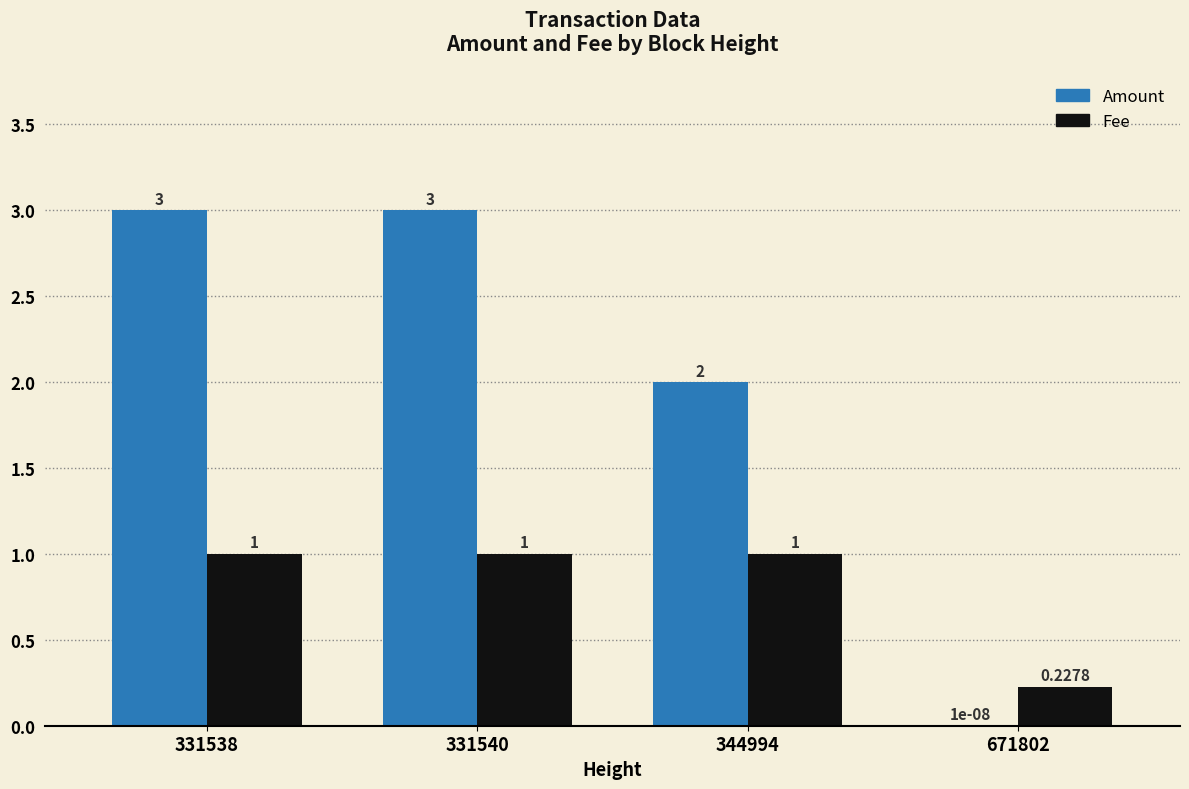

At which label is Amount closest to 1?

671802